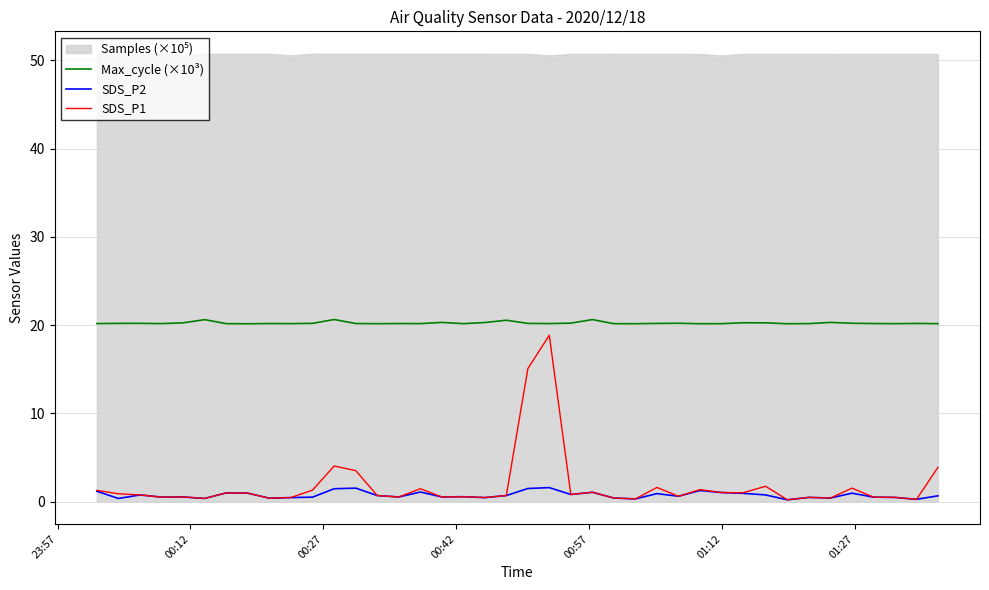

What is the average value of the SDS_P2 series?

0.7